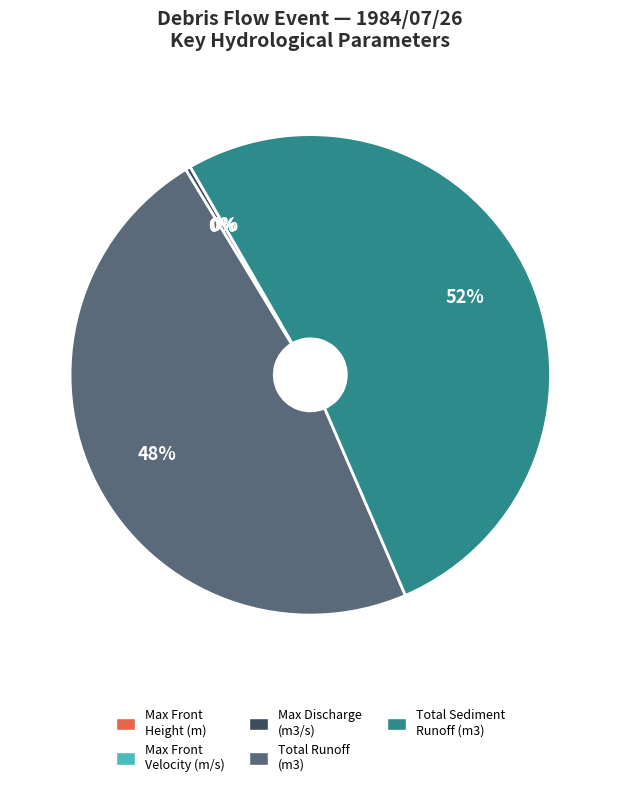

What is the ratio of the value at Total Sediment Runoff (m3) to the value at Max Discharge (m3/s)?

148.6